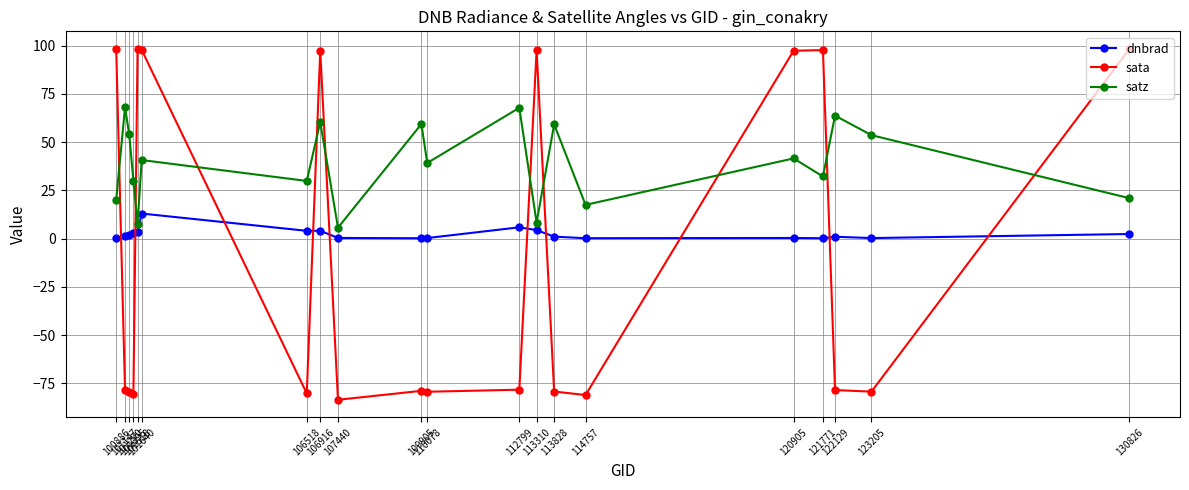

True or false: dnbrad has more than 2 points higher than both neighbors.

True